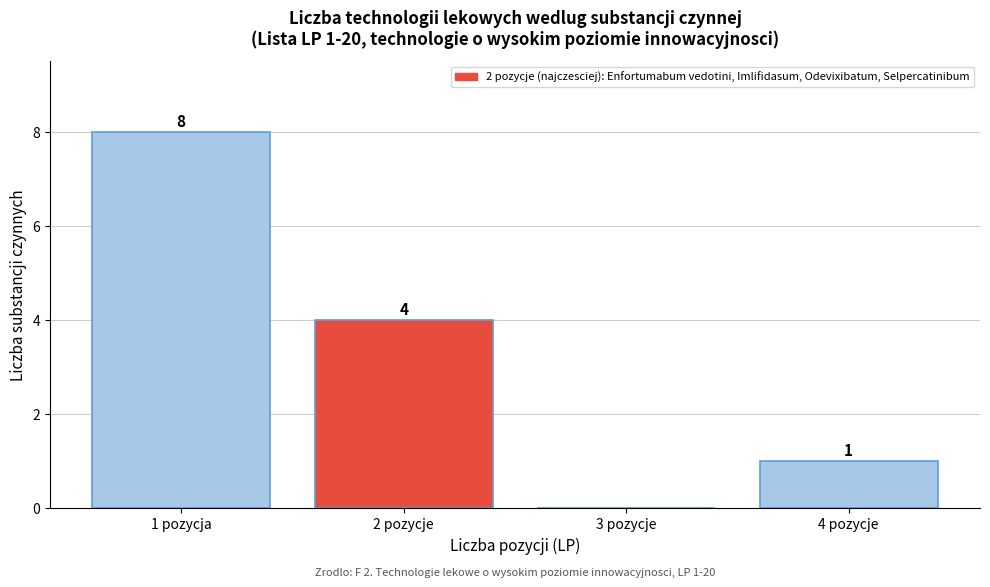

Reading right to left, transcribe all the data shown in this chart.

4 pozycje=1	3 pozycje=0	2 pozycje=4	1 pozycja=8